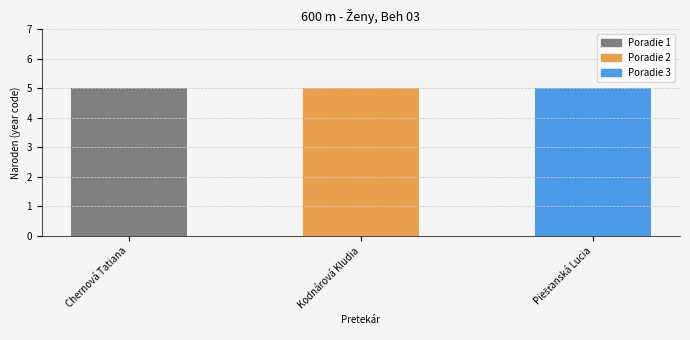

Reading left to right, what are all the values shown in this chart?

Poradie: Chernová Tatiana=1	Kodnárová Kludia=2	Piešťanská Lucia=3
Naroden: Chernová Tatiana=5	Kodnárová Kludia=5	Piešťanská Lucia=5